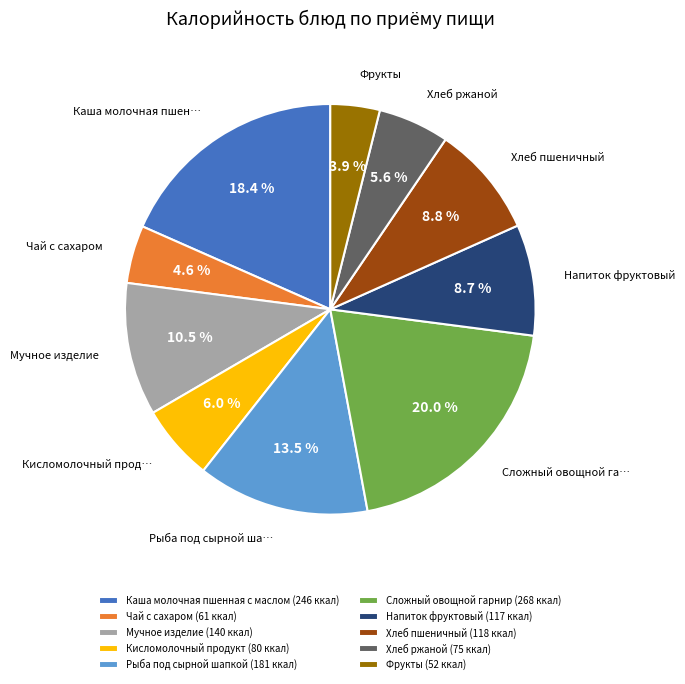

Between Каша молочная пшенная с маслом (246 ккал) and Фрукты (52 ккал), which is larger?

Каша молочная пшенная с маслом (246 ккал)